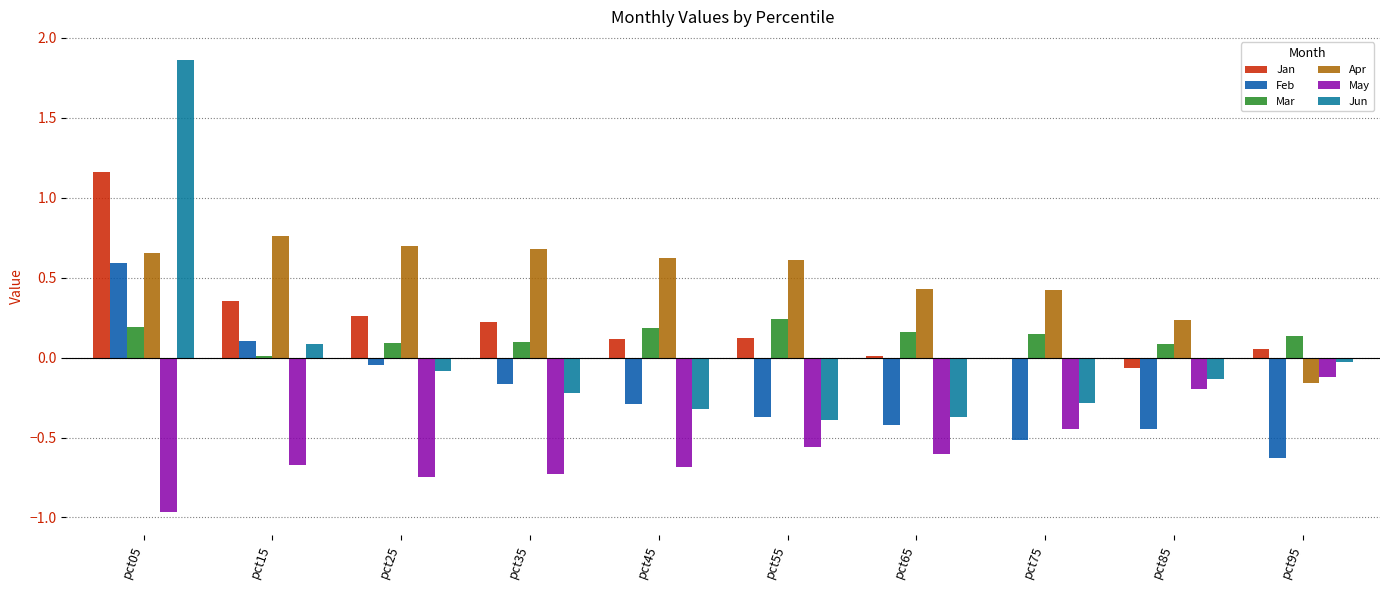

What is the difference between the Jan values at pct25 and pct15?

0.1